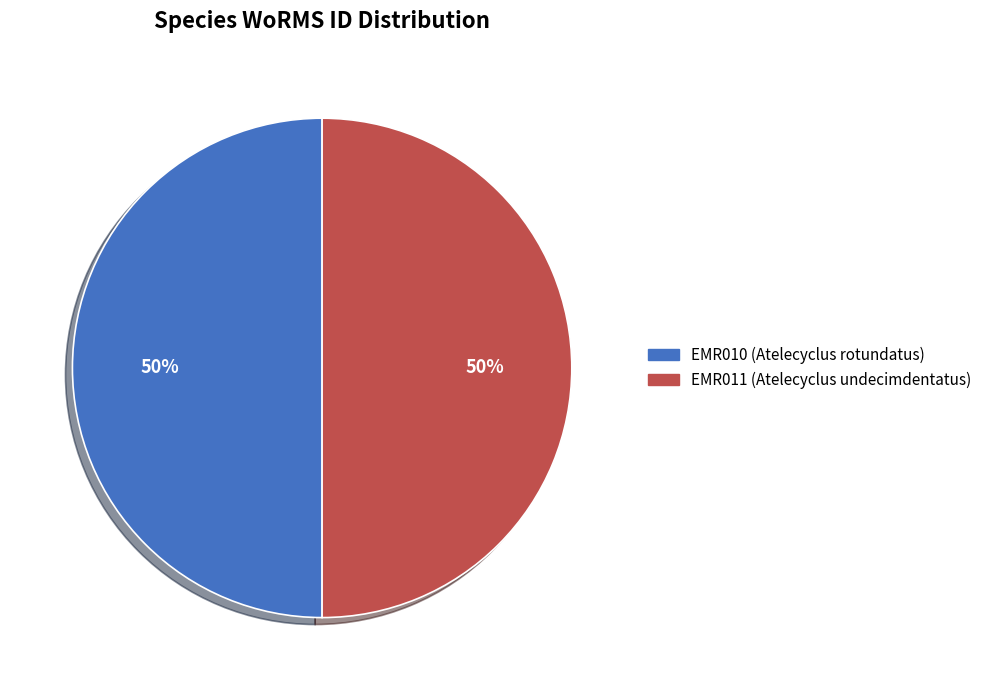

To the nearest percent, what is the combined percentage of EMR010 and EMR011?

100%